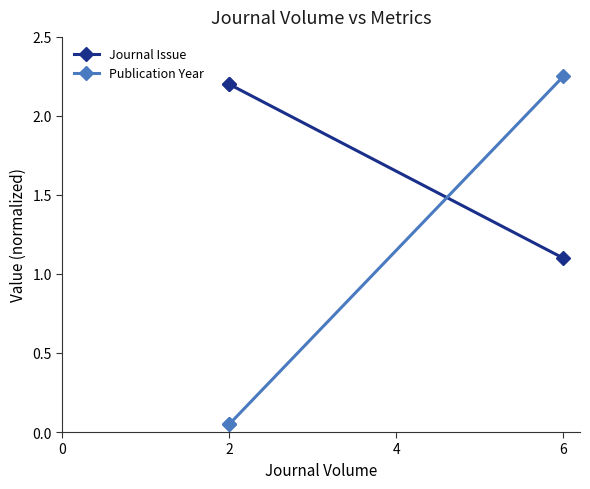

How many lines are shown in the chart?

2